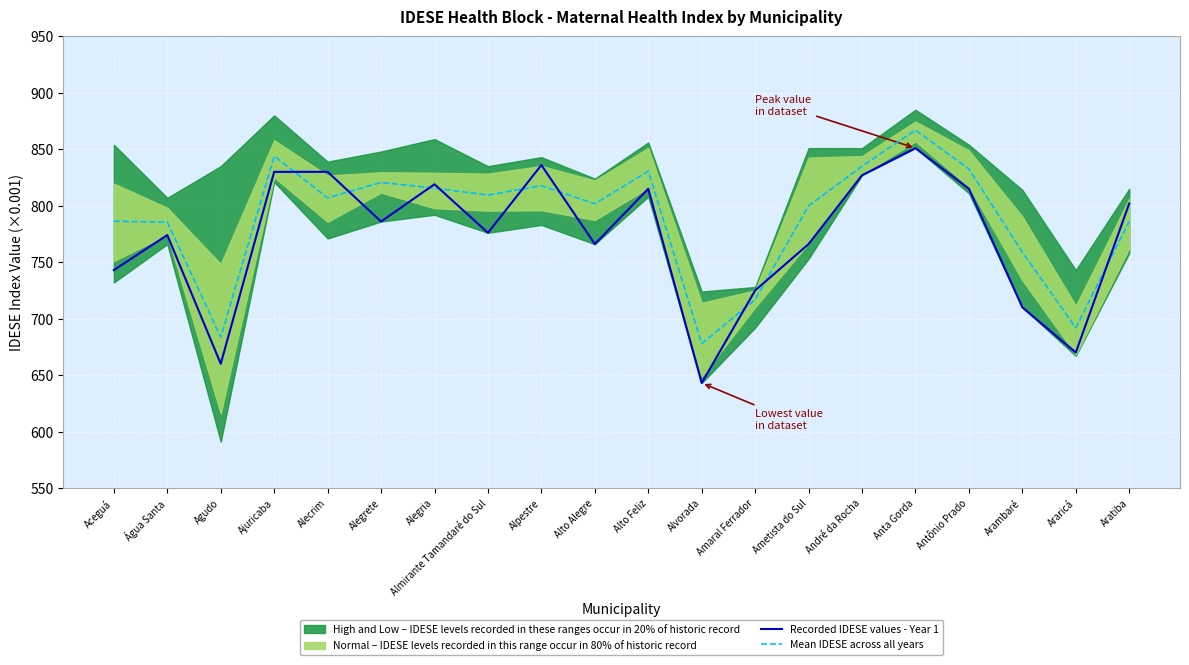

Reading left to right, list all the values displayed in this chart.

Recorded IDESE values - Year 1: 743.0	774.0	660.0	830.0	830.0	786.0	819.0	776.0	836.0	766.0	815.0	643.0	725.0	766.0	827.0	851.0	815.0	710.0	670.0	802.0
Mean IDESE across all years: 786.2	785.5	683.5	844.0	807.0	820.6	815.6	809.4	817.8	801.6	830.6	677.9	716.9	799.9	835.0	867.0	832.5	758.9	691.9	786.1